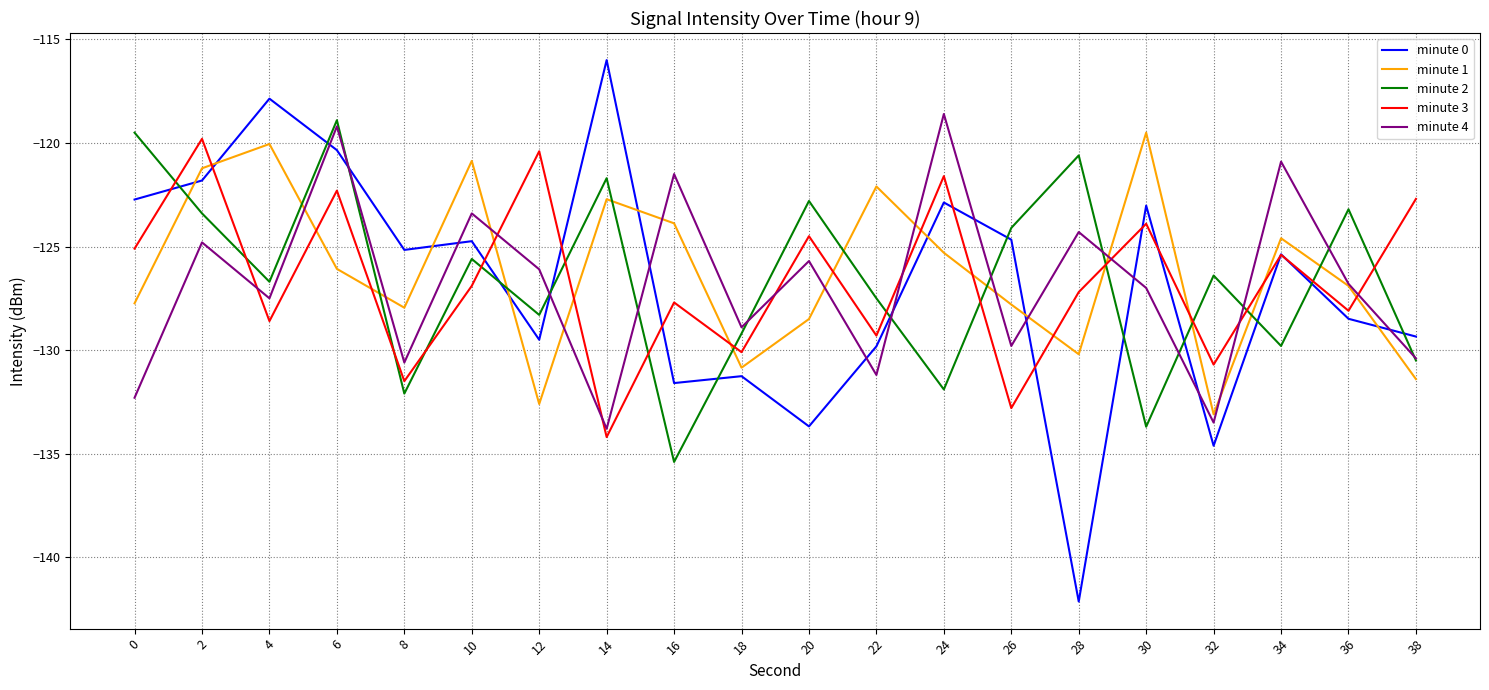

Which series has the widest spread of values?

minute 0